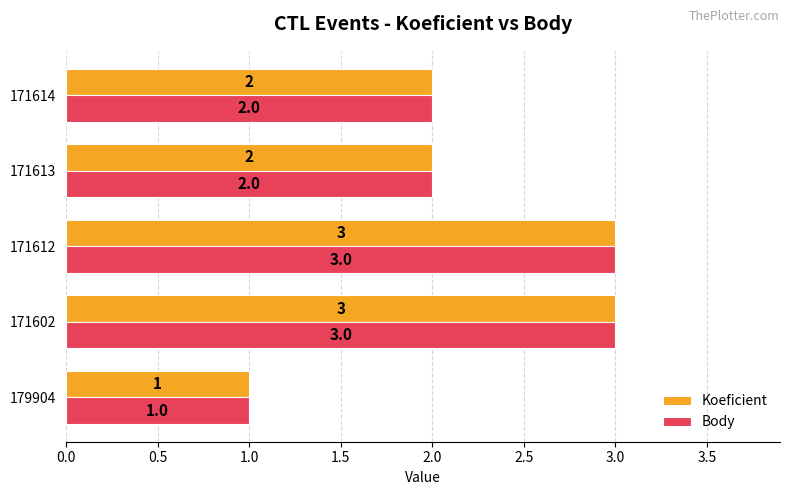

The value of Koeficient at 171614 is 1. True or false?

False